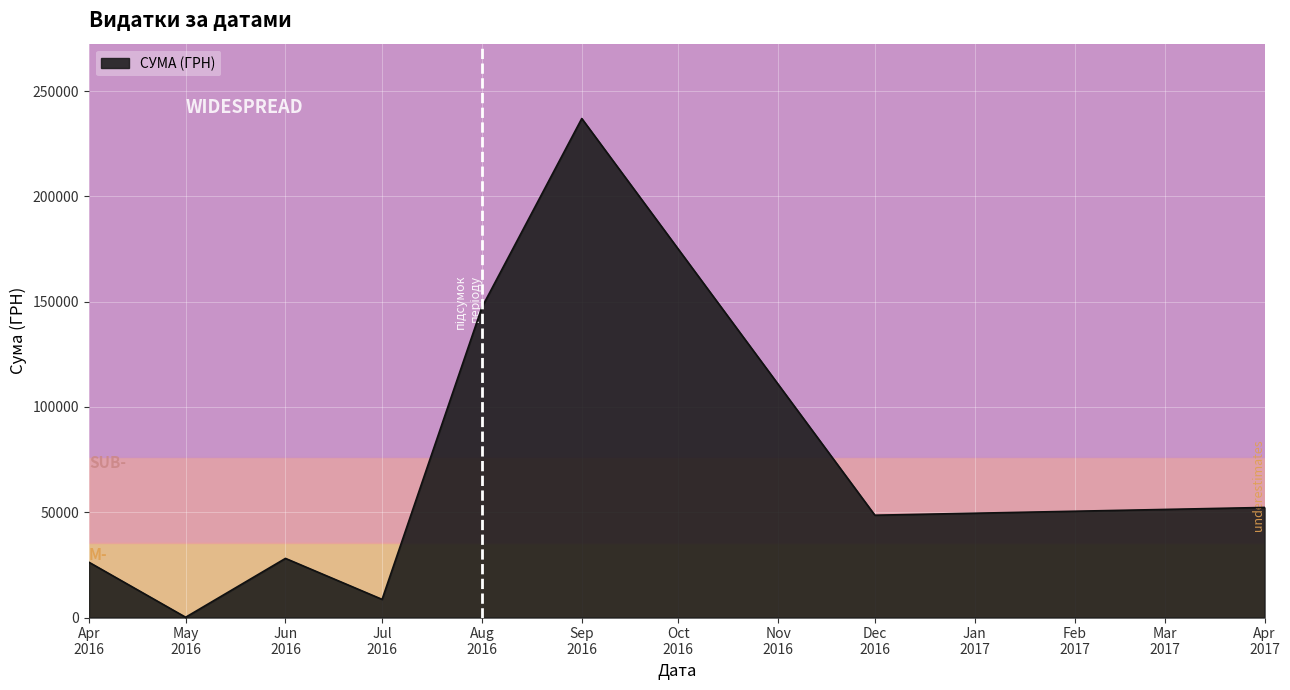

What is the greatest value displayed?

236970.0